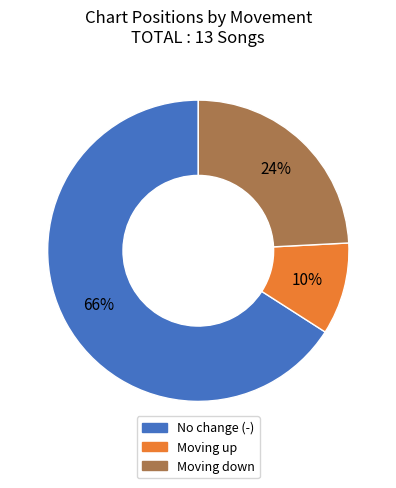

Is there any slice that represents more than half of the pie?

Yes